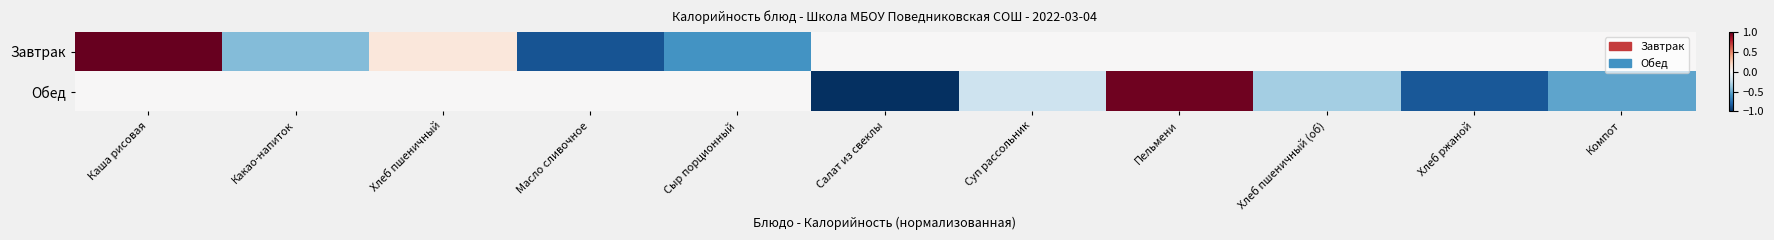

List the series in order of their overall mean, highest first.

Завтрак, Обед